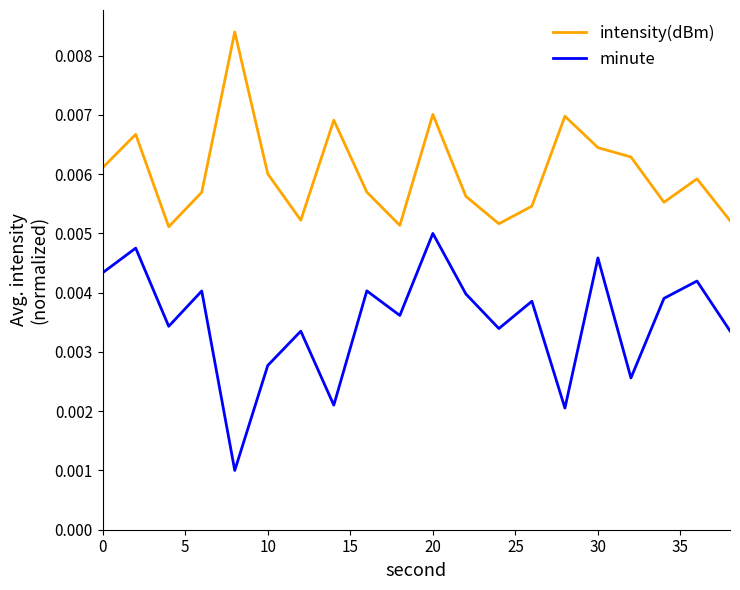

List the series in order of their overall mean, lowest first.

minute, intensity(dBm)